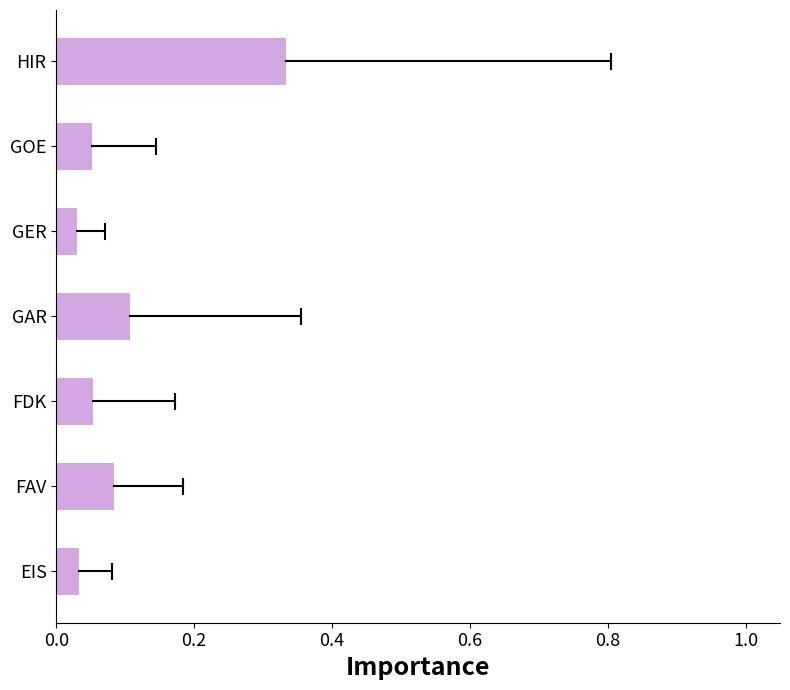

The chart shows a value of 0.1 at FAV. True or false?

True